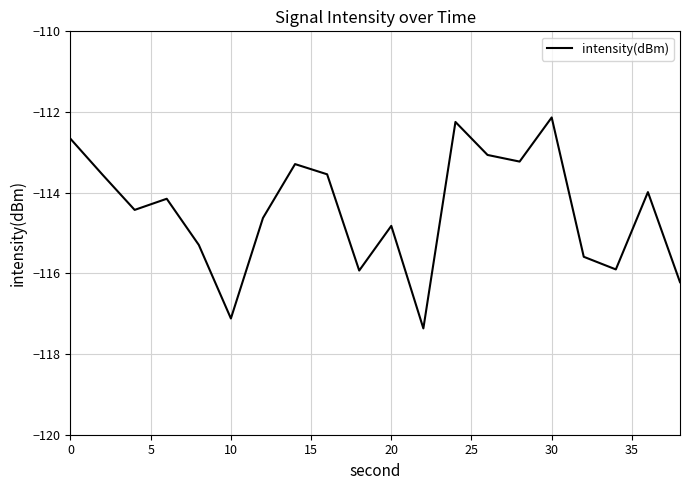

What is the maximum value shown in the chart?

-112.1